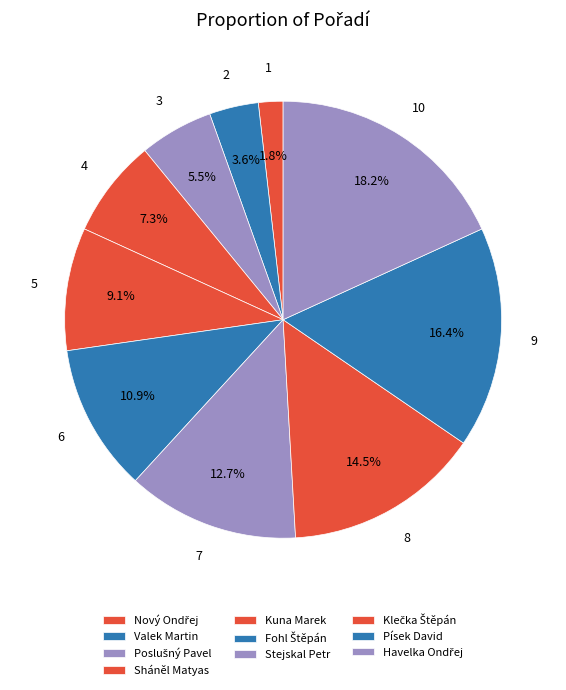

What is the change in value from Nový Ondřej to Kuna Marek?

+4